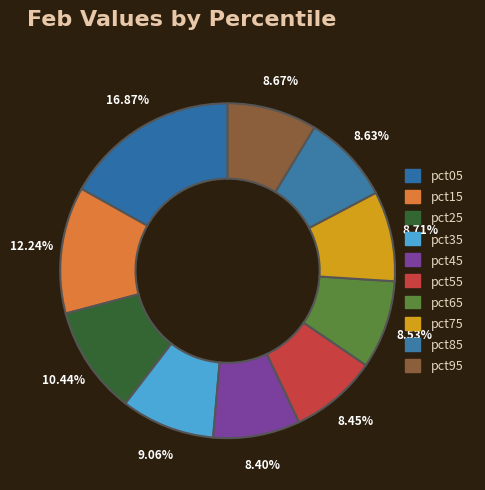

To the nearest percent, what is the difference between the pct55 and pct25 slice percentages?

2%